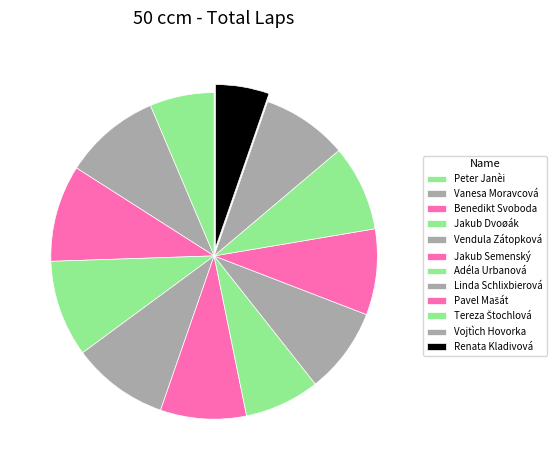

What is the total percentage of Pavel Mašát and Vojtìch Hovorka?

17.0%